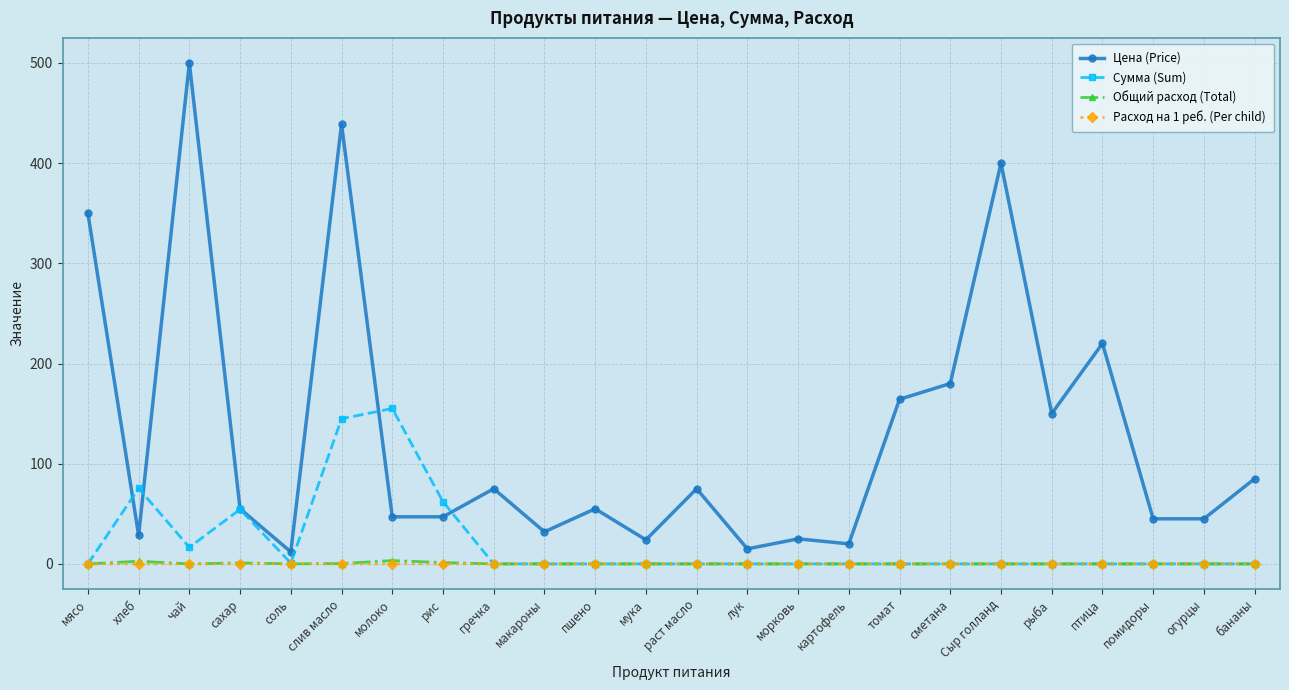

How many distinct data groups are displayed?

4